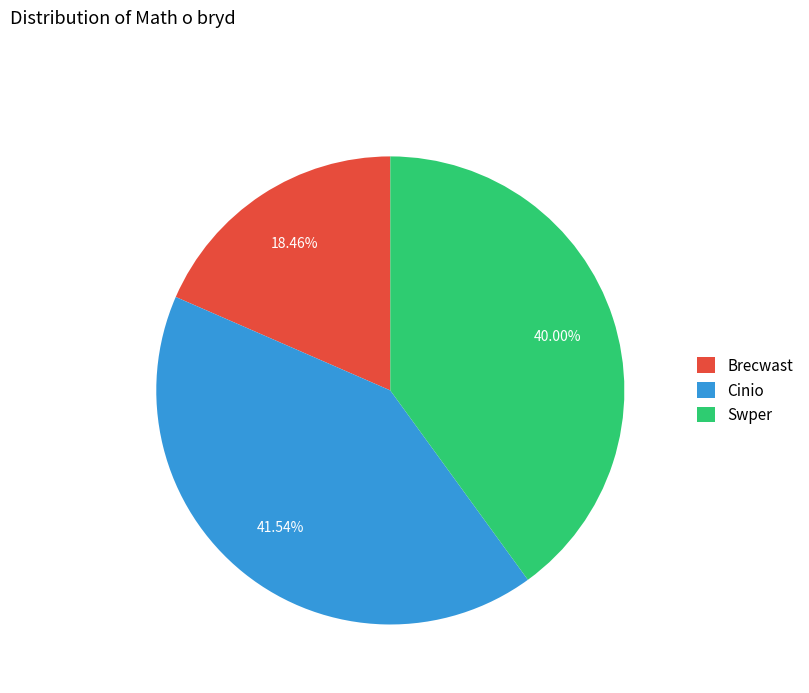

To the nearest percent, what is the difference between the largest and smallest slice percentages?

23%